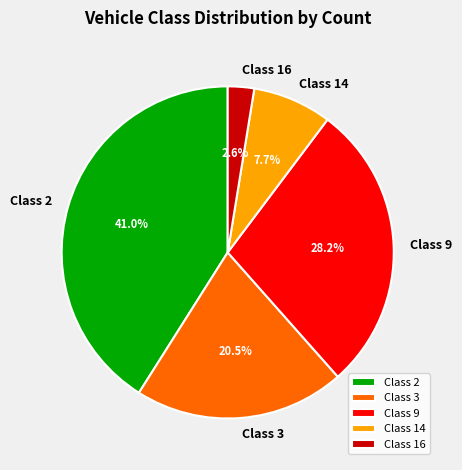

What is the smallest slice in the pie chart?

Class 16